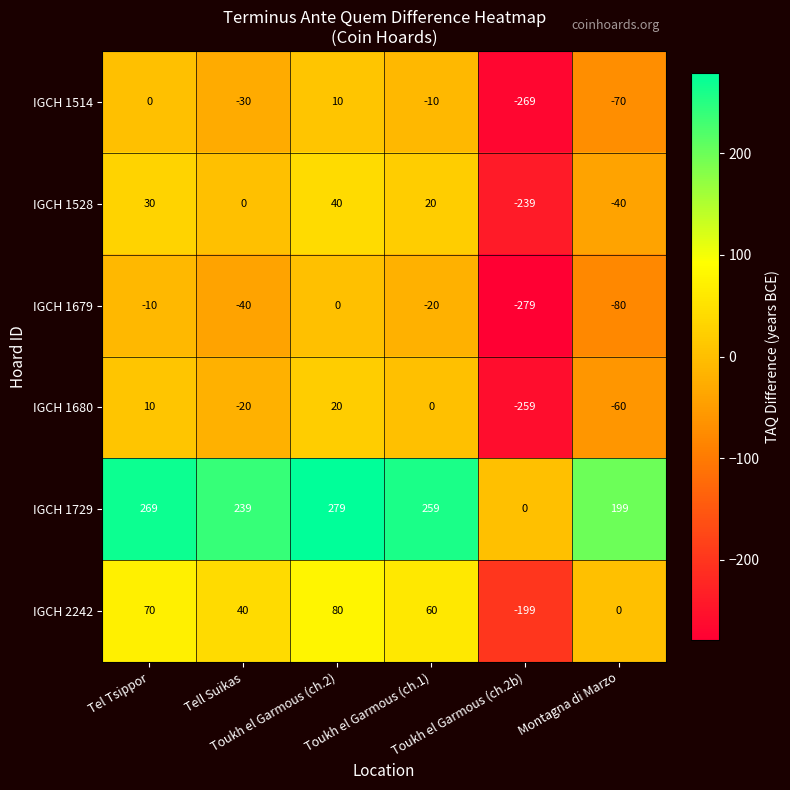

Rank the series by their maximum value, from lowest to highest.

IGCH 1679, IGCH 1514, IGCH 1680, IGCH 1528, IGCH 2242, IGCH 1729